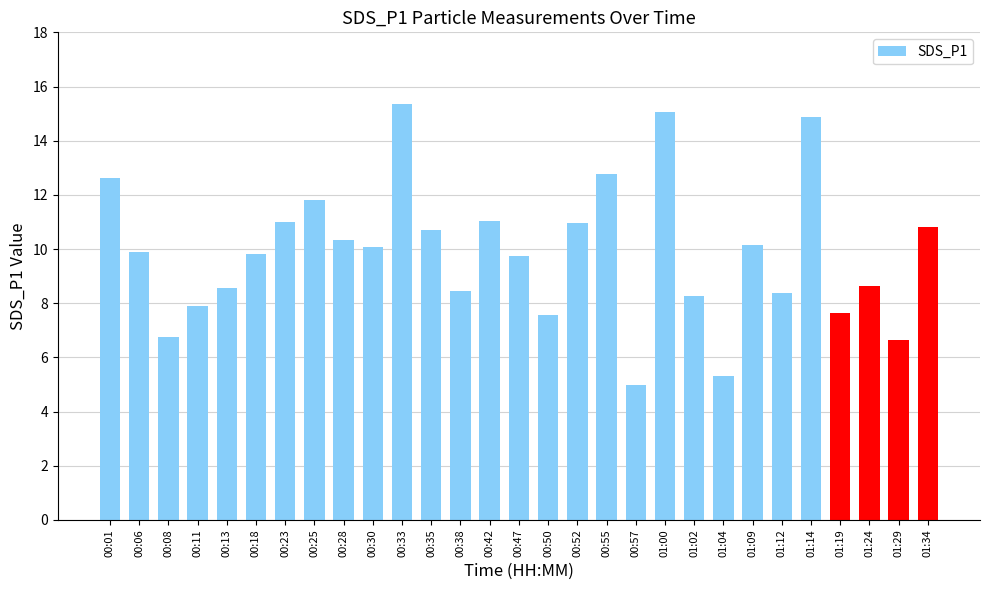

Which has a higher value, 01:04 or 00:42?

00:42